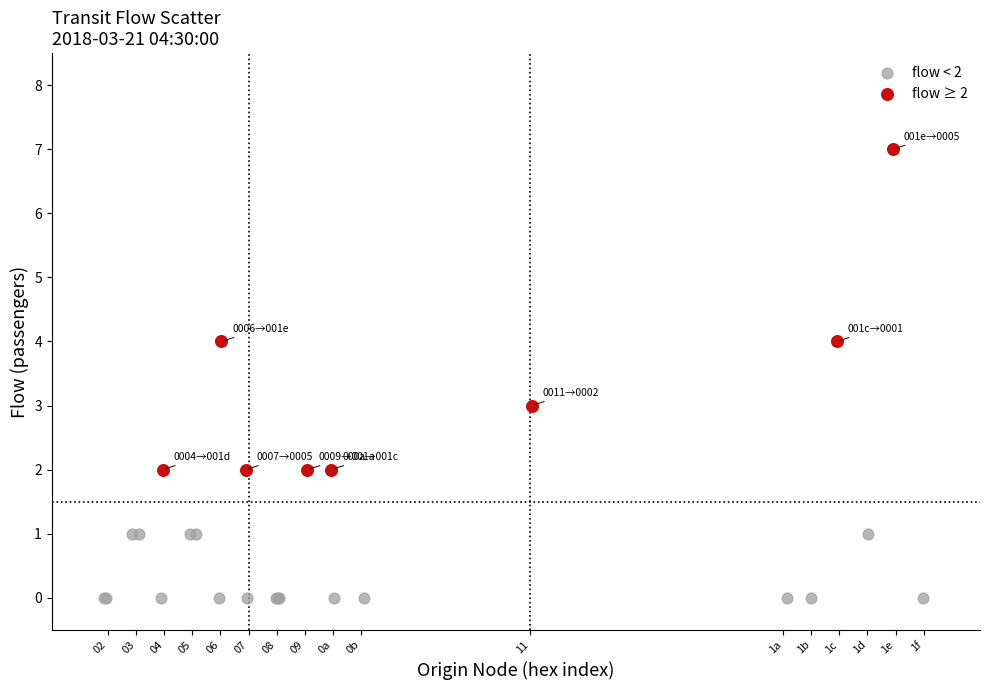

Which series reaches the minimum Y coordinate?

flow < 2